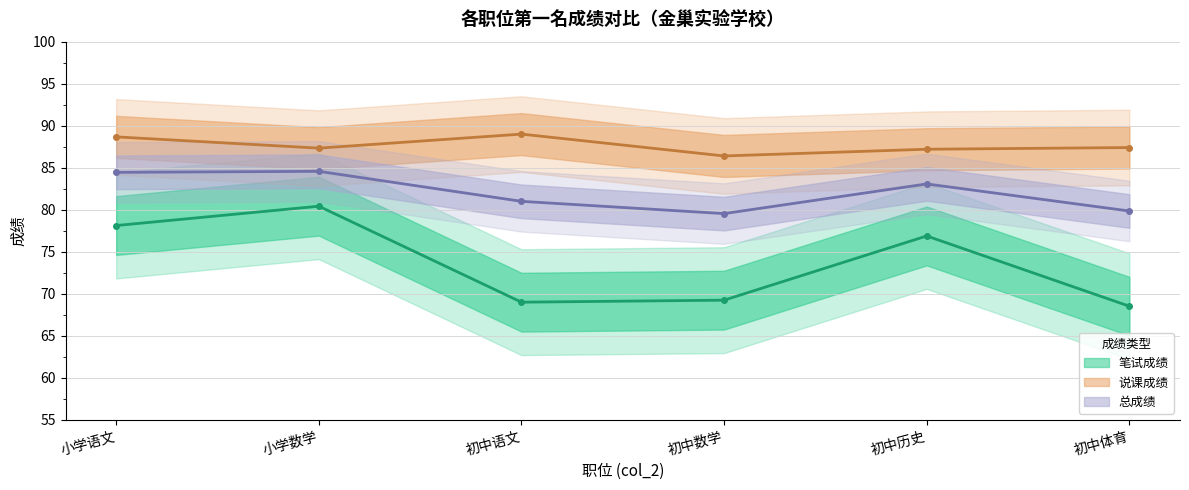

What is the sum of all 笔试成绩 values?

442.2